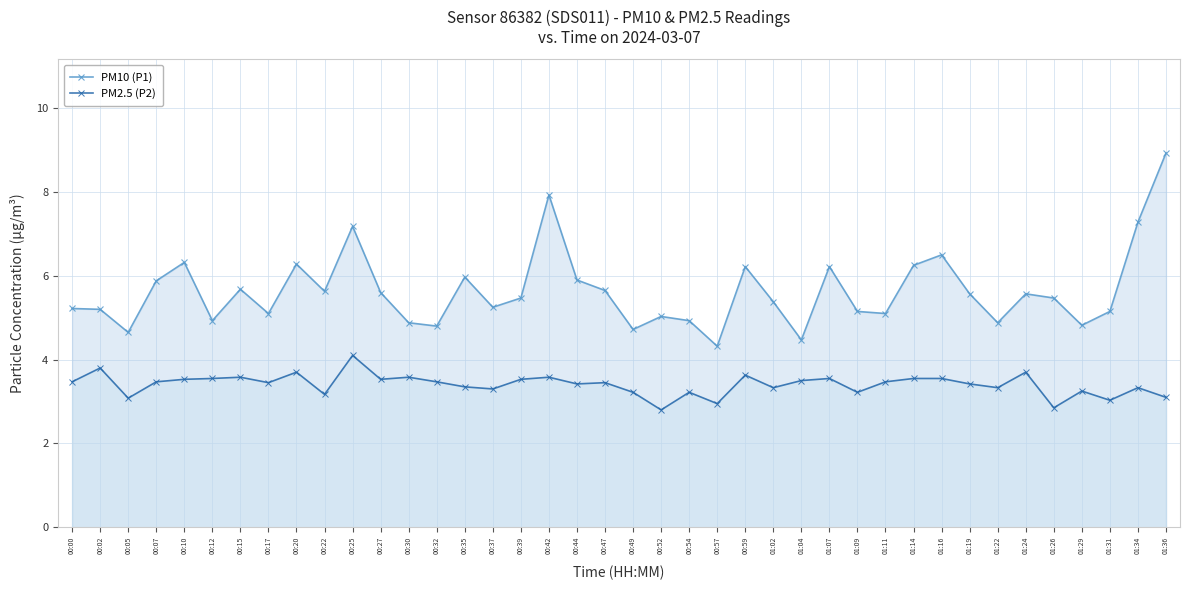

True or false: PM2.5 (P2) has more than 2 points higher than both neighbors.

True